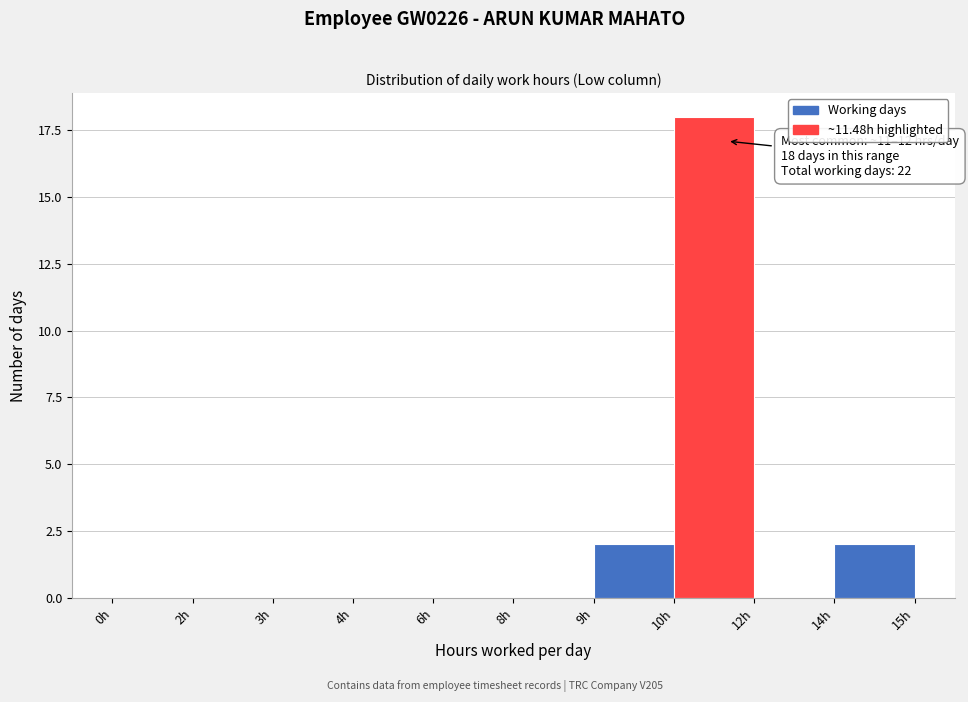

Reading right to left, what are all the values shown in this chart?

14h=2	12h=0	10h=18	9h=2	8h=0	6h=0	4h=0	3h=0	2h=0	0h=0